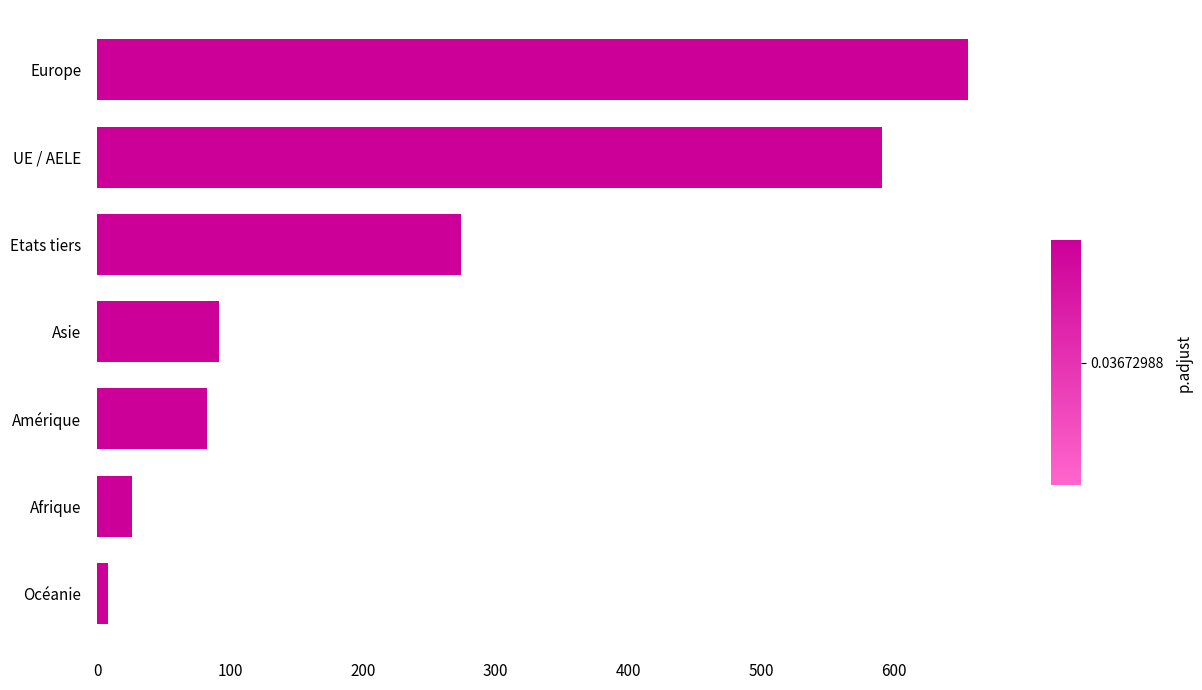

True or false: the data shows 656 at Europe.

True